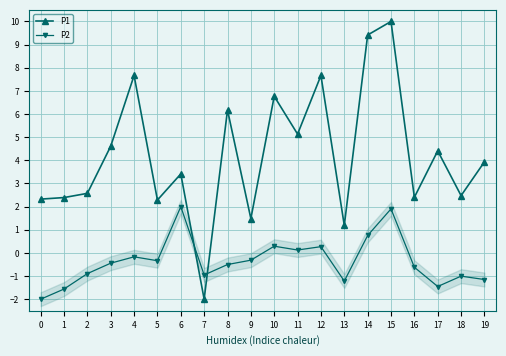

At how many categories does at least one series exceed 5?

7